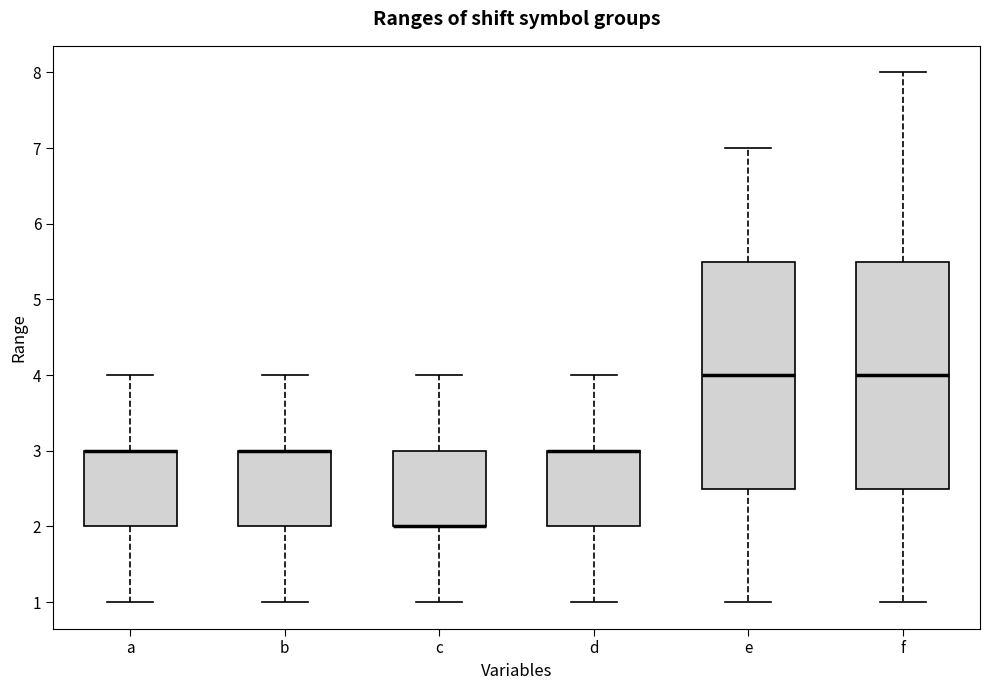

Reading left to right, transcribe this box plot: for each box, give where its median line is, the range the box spans, and where its two whiskers end, as read against the y-axis. The values are not printed on the chart, so give them approximately, as read against the axis.

a: median 3.0 (drawn on the box's upper edge), box 2.0 to 3.0, whiskers 1.0 to 4.0
b: median 3.0 (drawn on the box's upper edge), box 2.0 to 3.0, whiskers 1.0 to 4.0
c: median 2.0 (drawn on the box's lower edge), box 2.0 to 3.0, whiskers 1.0 to 4.0
d: median 3.0 (drawn on the box's upper edge), box 2.0 to 3.0, whiskers 1.0 to 4.0
e: median 4.0, box 2.5 to 5.5, whiskers 1.0 to 7.0
f: median 4.0, box 2.5 to 5.5, whiskers 1.0 to 8.0